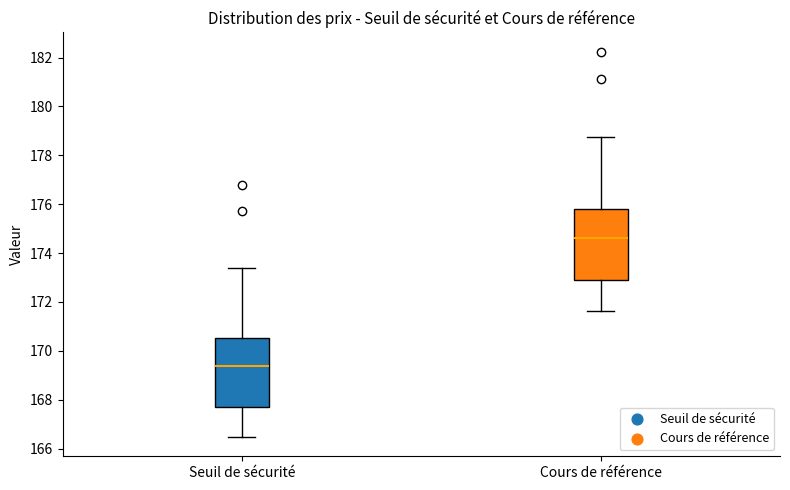

Which box's median line is the lowest?

Seuil de sécurité